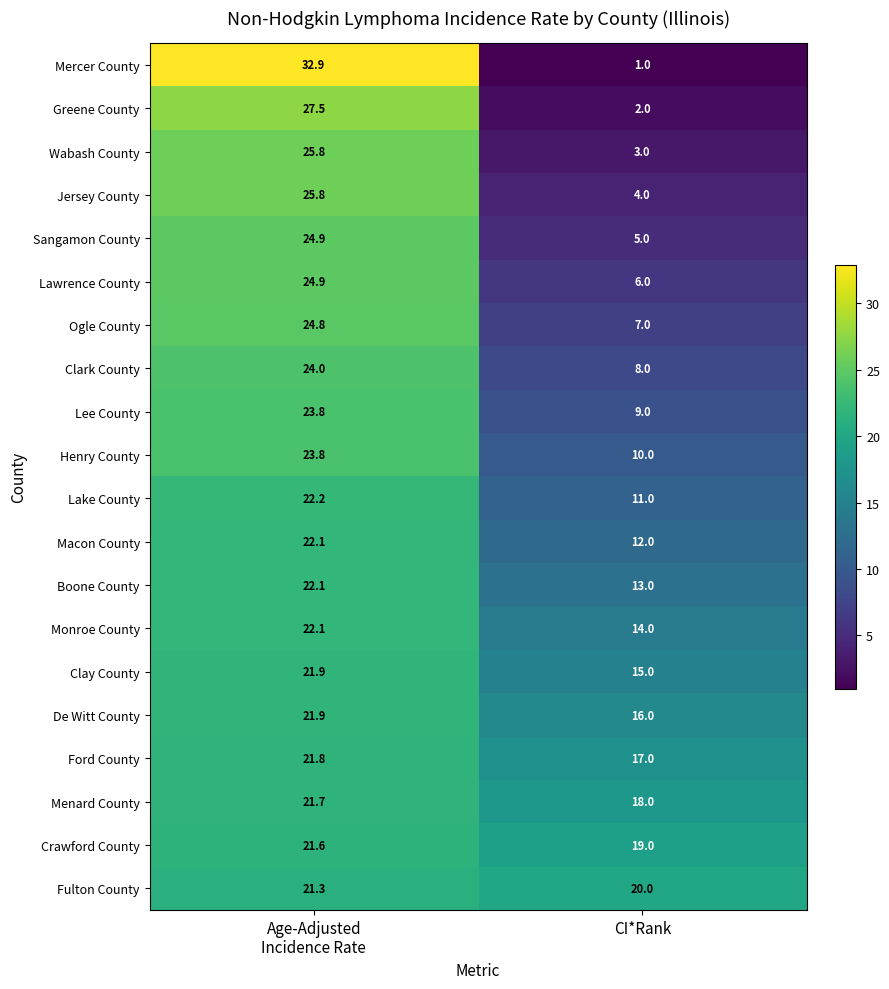

Where is Sangamon County nearest to the value 14?

CI*Rank